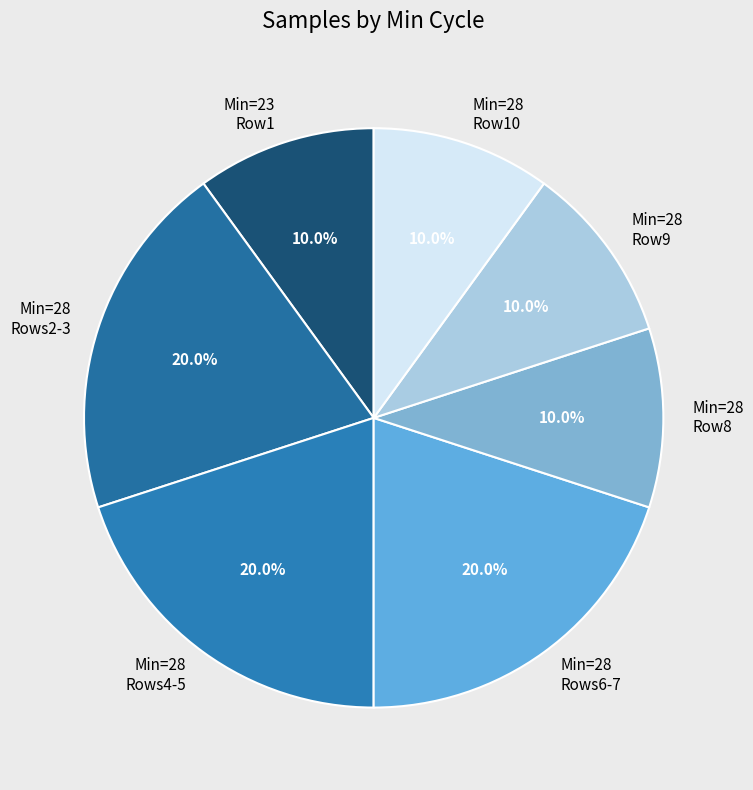

How many segments does this pie chart have?

7